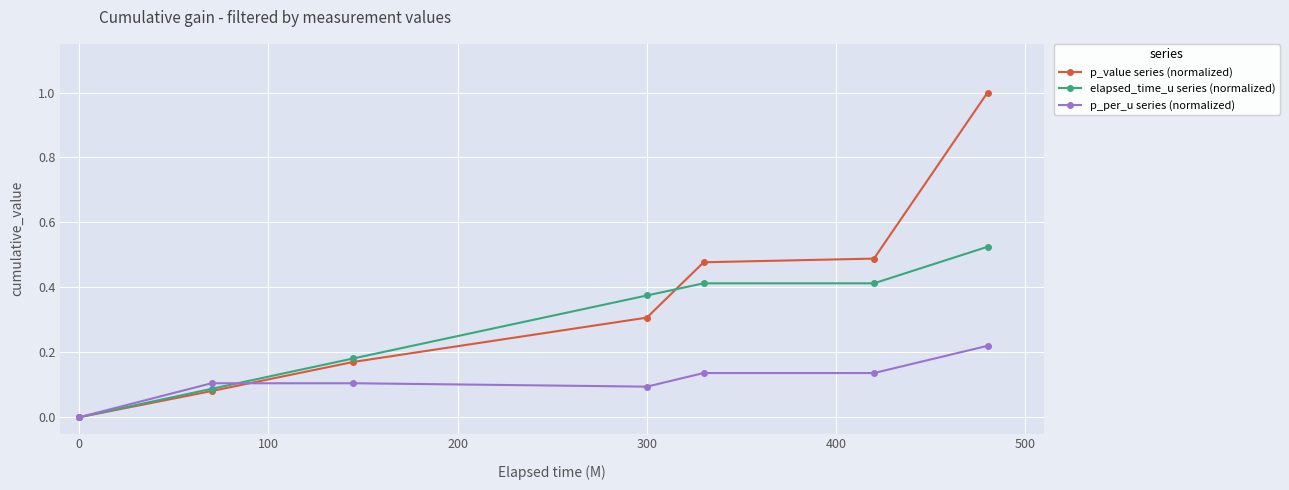

List the series in order of their peak value, lowest first.

p_per_u series (normalized), elapsed_time_u series (normalized), p_value series (normalized)